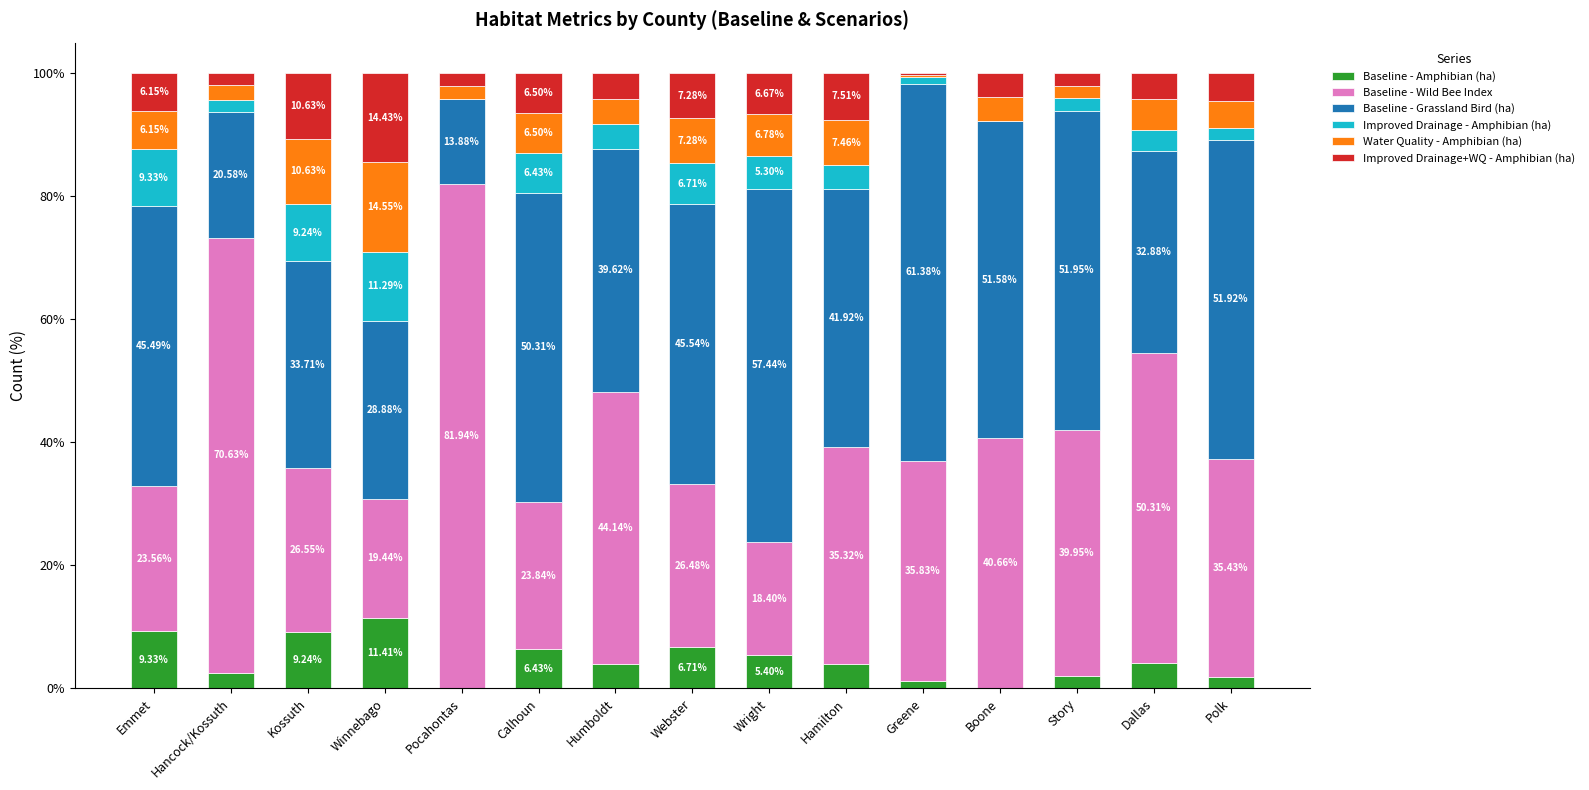

Are the bars grouped side by side (vs. stacked)?

No